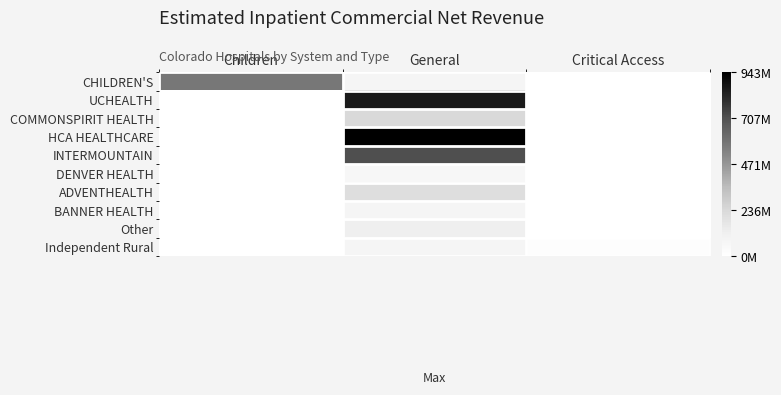

What is the total value across all series at Children?

572146760.4